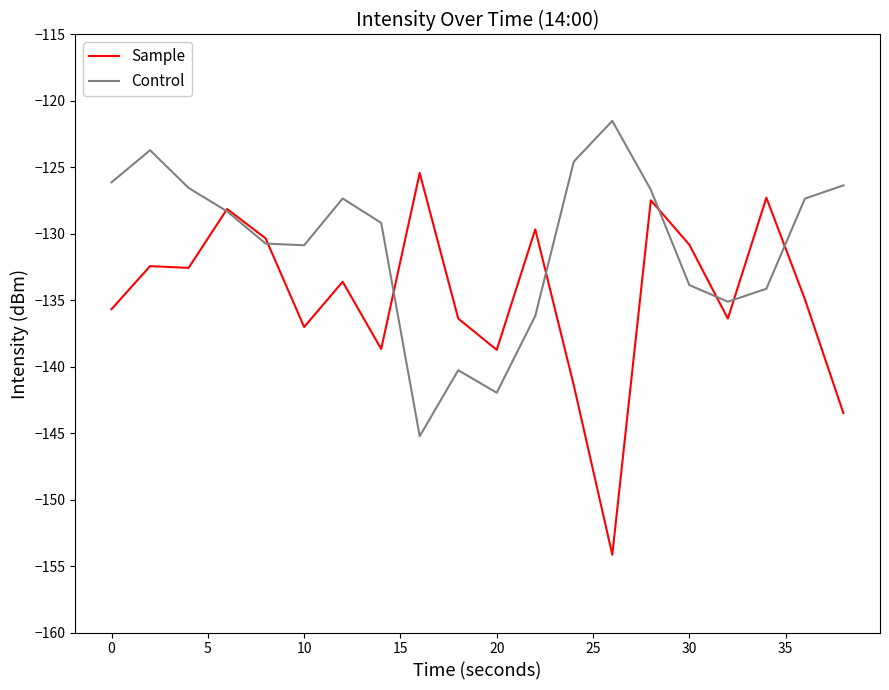

Which series has the largest total across all categories?

Control